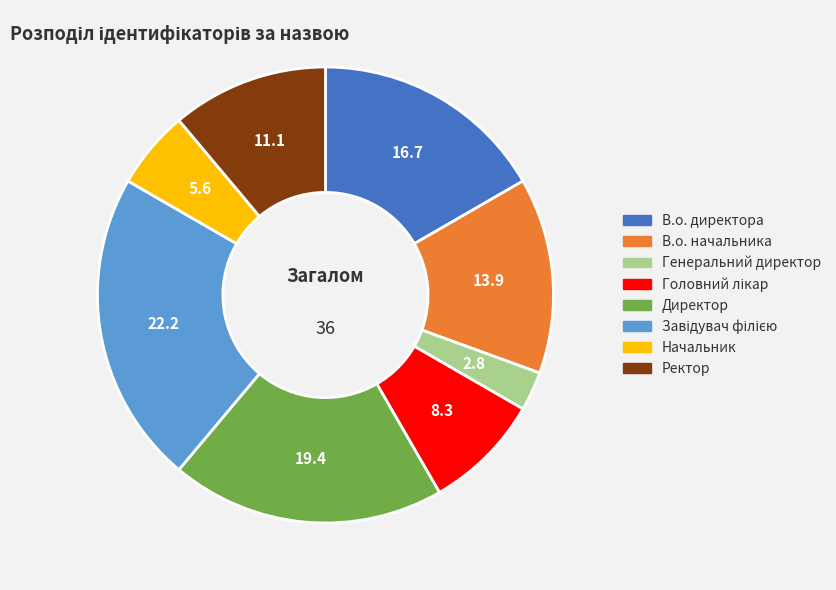

Does Директор represent more than half of the total?

No